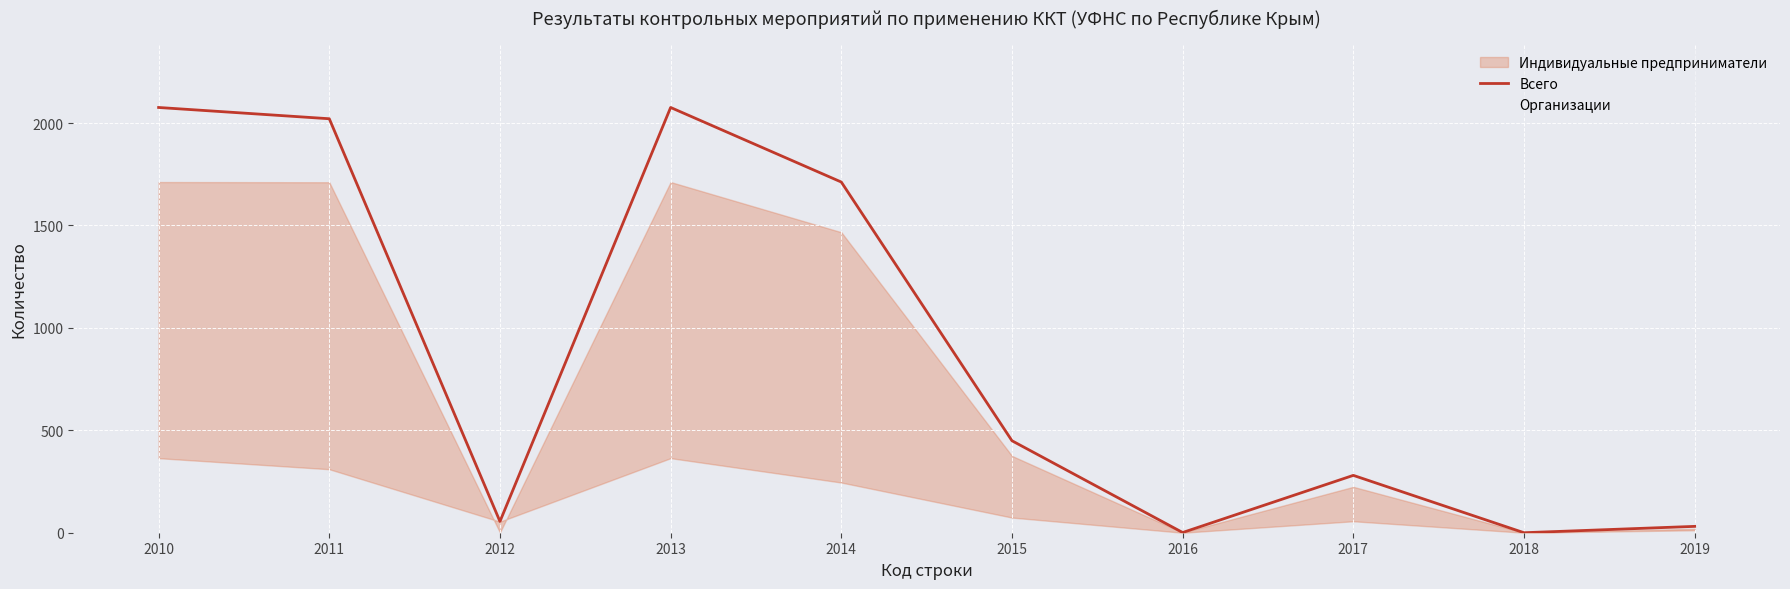

What is the difference between the second highest and minimum values?

2076